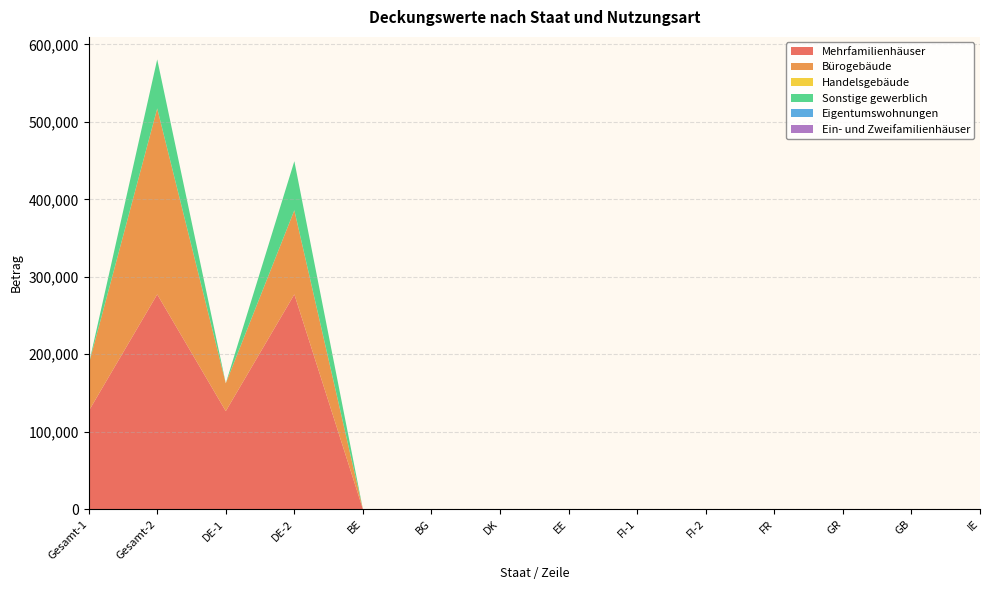

Reading left to right, what are all the values shown in this chart?

Mehrfamilienhäuser: 126598	277341	126598	277341	0	0	0	0	0	0	0	0	0	0
Bürogebäude: 59937	240003	35937	108563	0	0	0	0	24	24	0	0	0	0
Handelsgebäude: 0	75	0	75	0	0	0	0	0	0	0	0	0	0
Sonstige gewerblich: 0	63288	0	63288	0	0	0	0	0	0	0	0	0	0
Eigentumswohnungen: 0	0	0	0	0	0	0	0	0	0	0	0	0	0
Ein- und Zweifamilienhäuser: 0	0	0	0	0	0	0	0	0	0	0	0	0	0